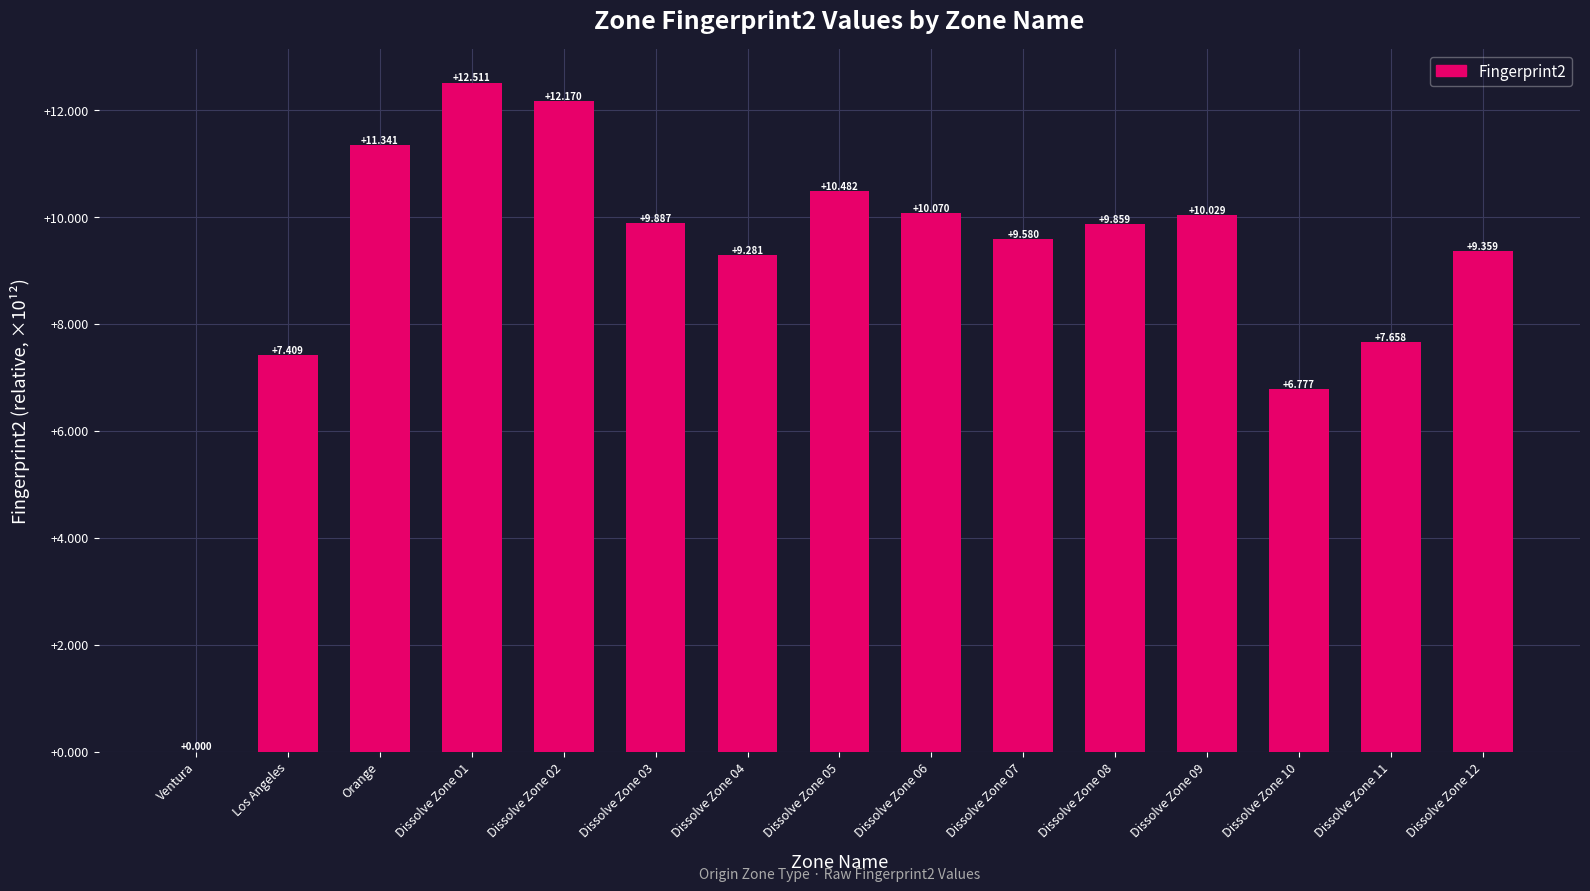

What value does the data have at Dissolve Zone 03?

9.9